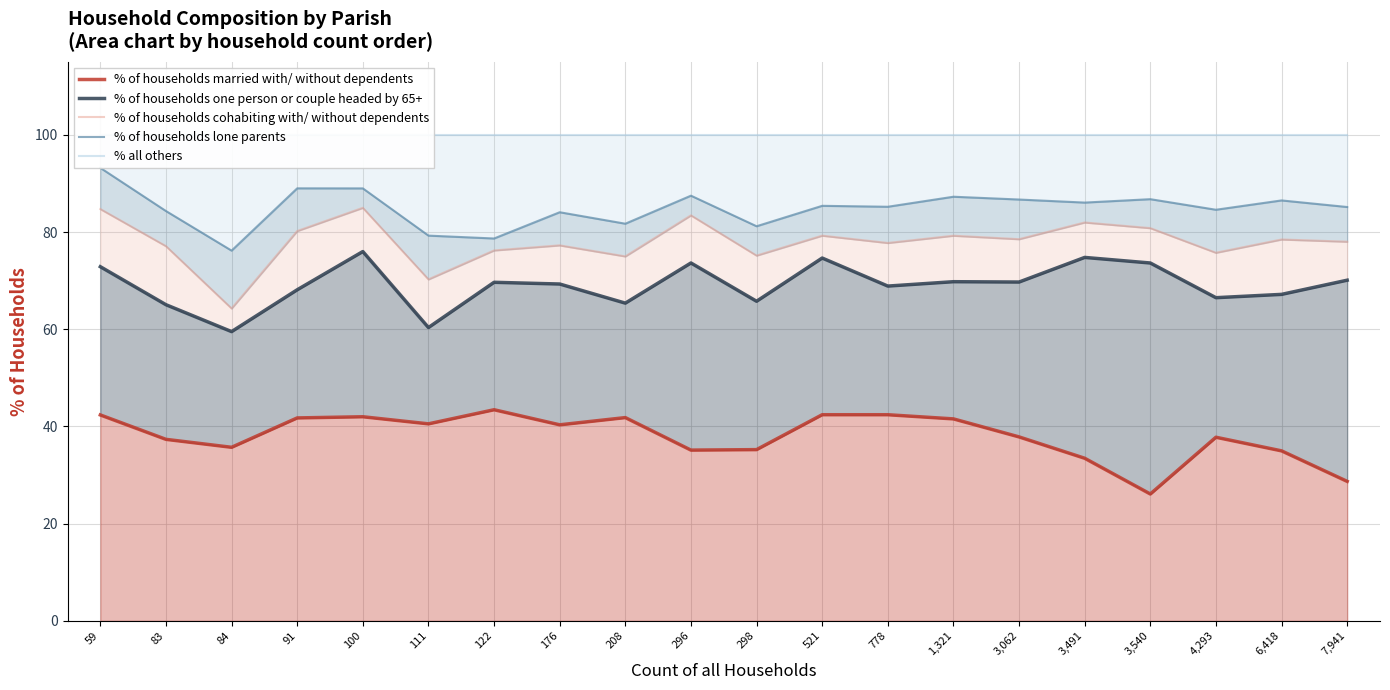

Is it true that % all others equals 137.9 at 3,062?

False